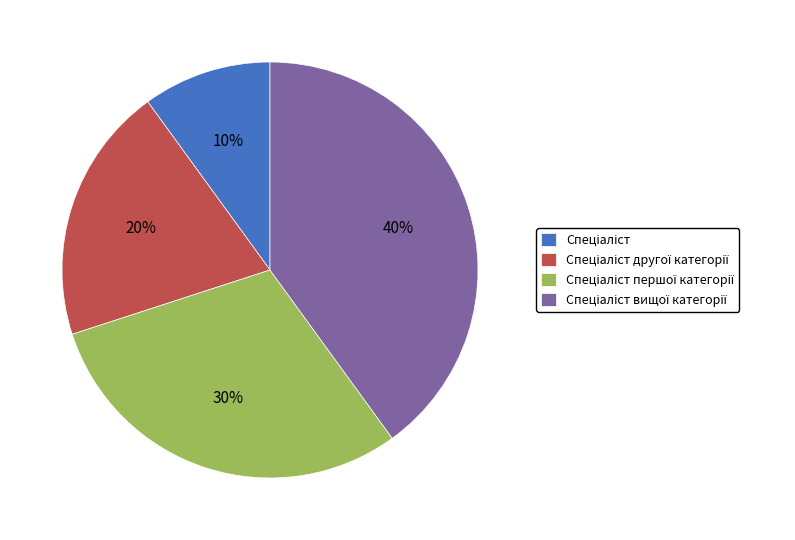

To the nearest percent, what is the average slice percentage?

25%